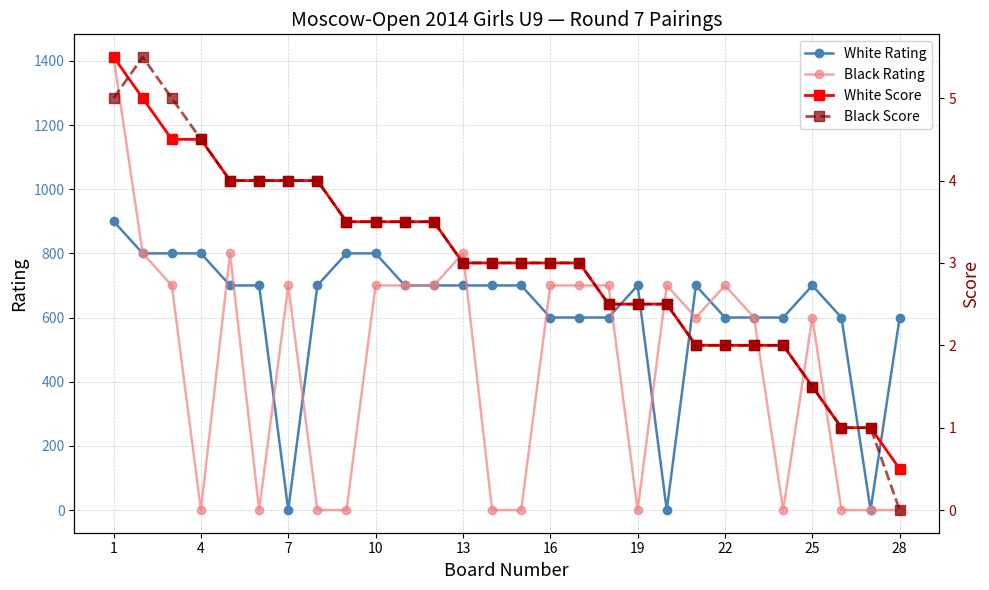

Does the chart display data point markers on the line(s)?

Yes